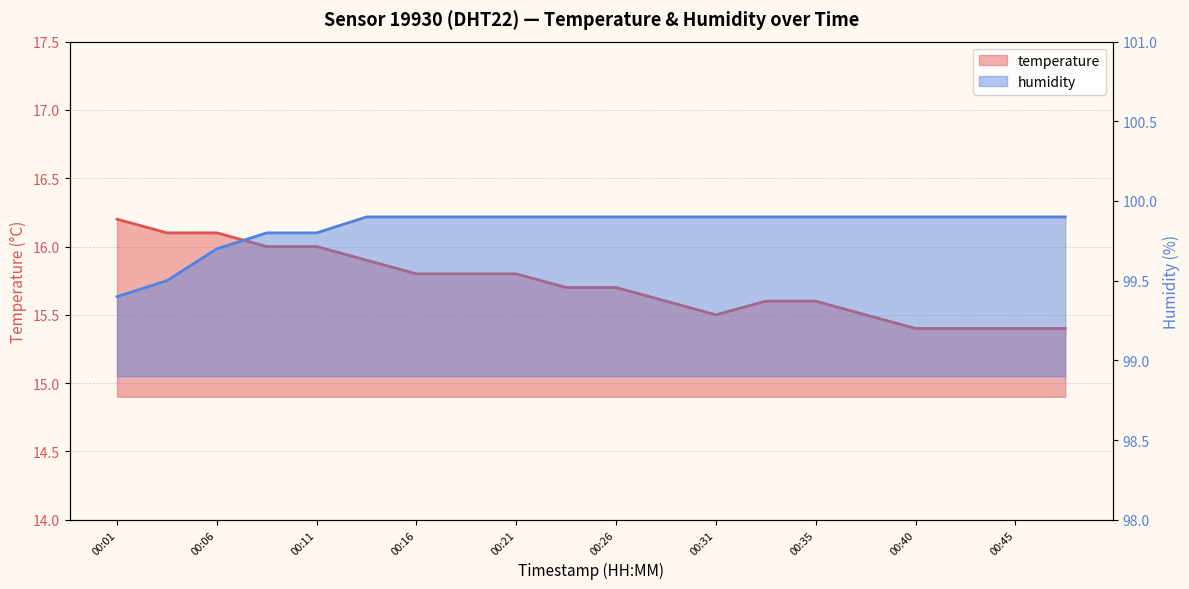

List the series in order of their overall mean, highest first.

humidity, temperature